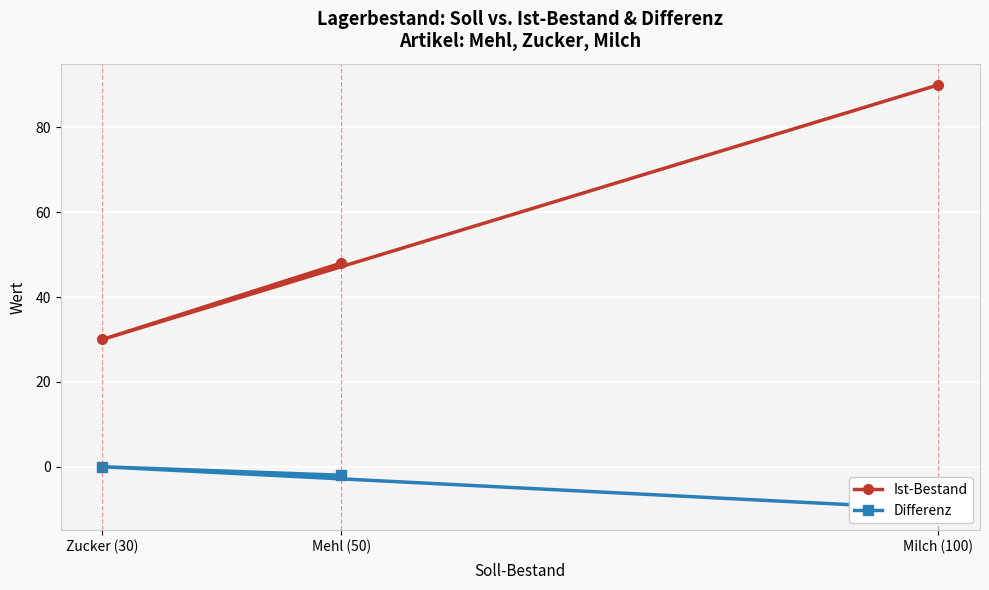

Which series has the largest total across all categories?

Ist-Bestand